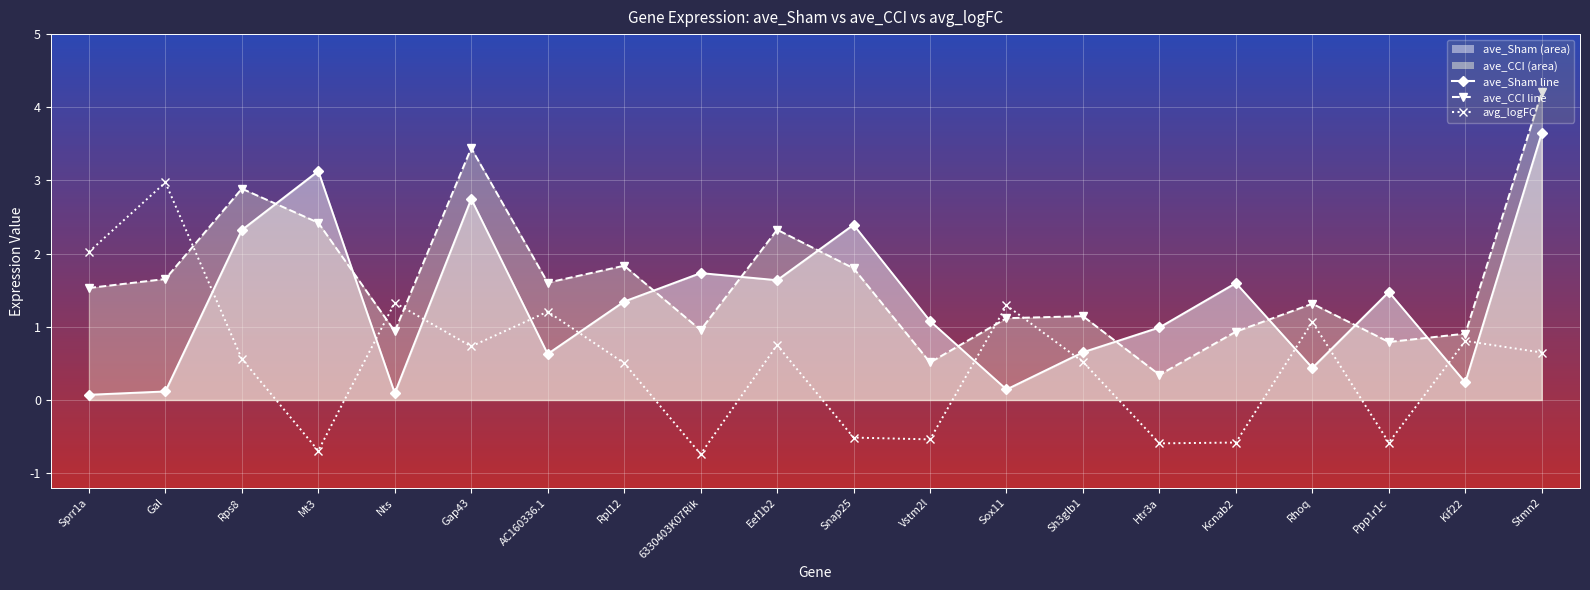

What is the value of the ave_Sham line point at the 8th from the left?

1.3